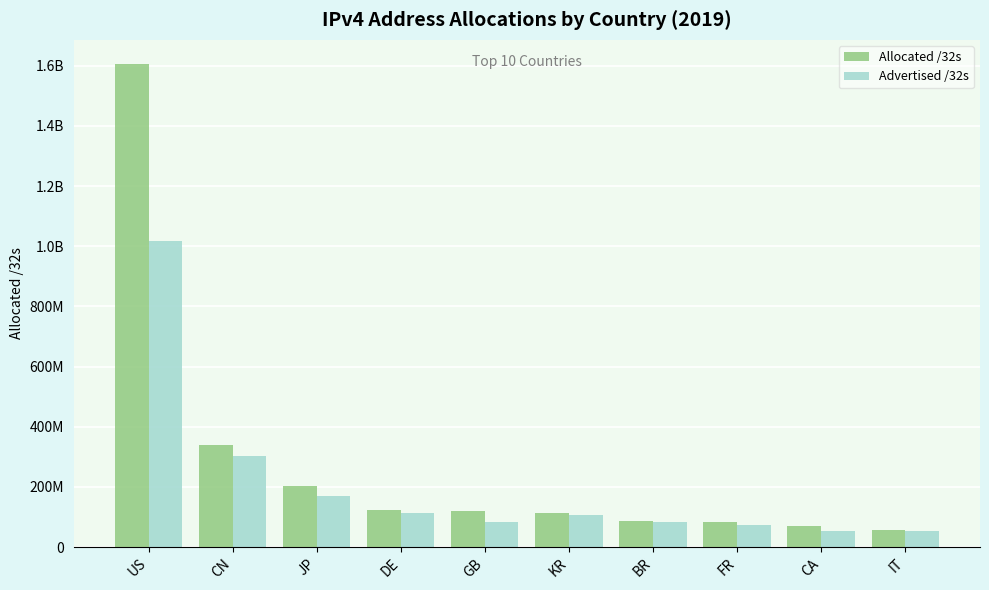

What are all the series names shown in the legend?

Allocated /32s, Advertised /32s